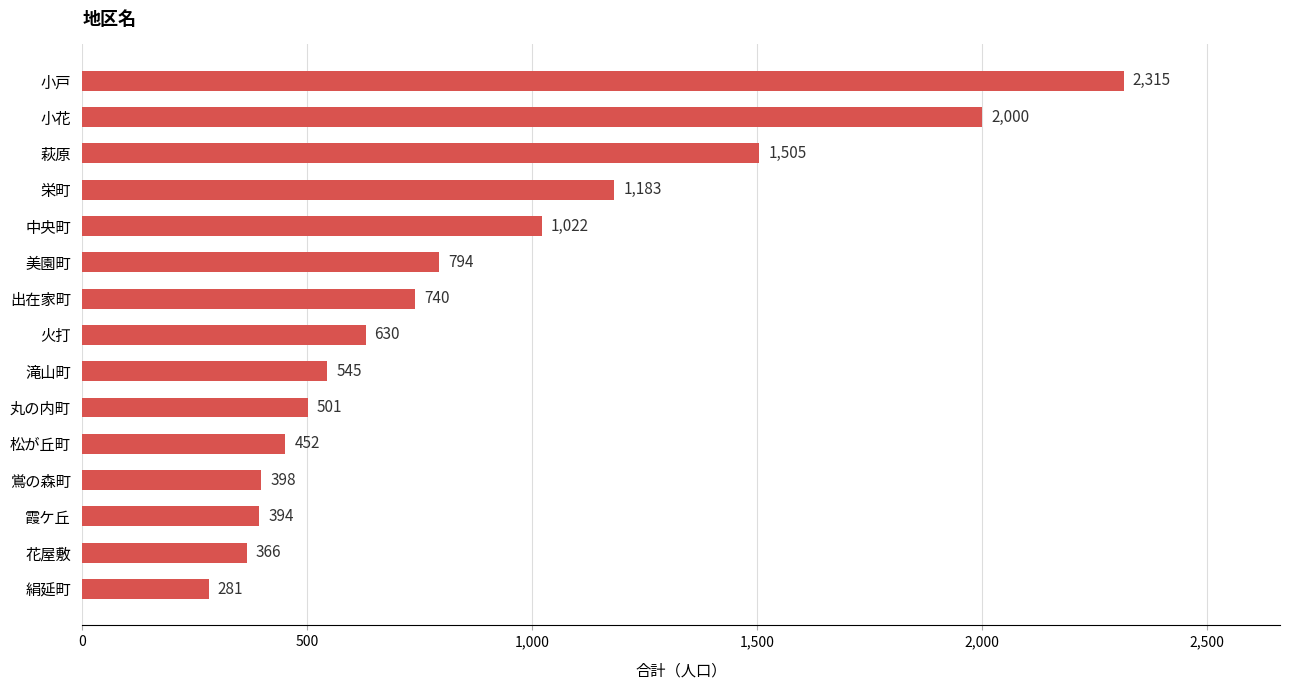

List the labels in order of value, largest first.

小戸, 小花, 萩原, 栄町, 中央町, 美園町, 出在家町, 火打, 滝山町, 丸の内町, 松が丘町, 鴬の森町, 霞ケ丘, 花屋敷, 絹延町